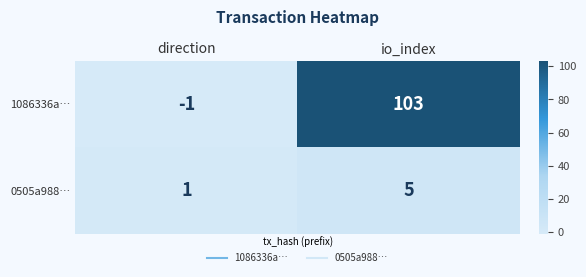

How many series are shown in this chart?

2